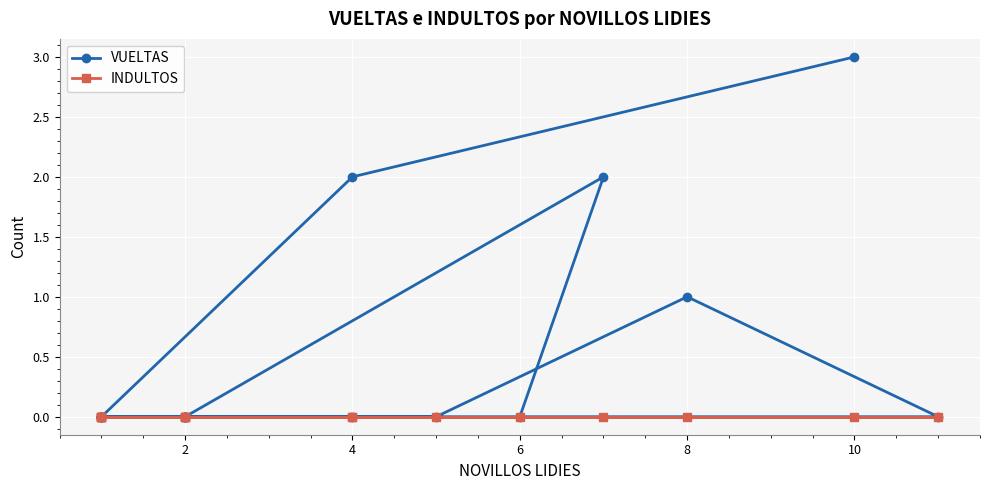

What is the difference between the maximum and second lowest values in the VUELTAS series?

3